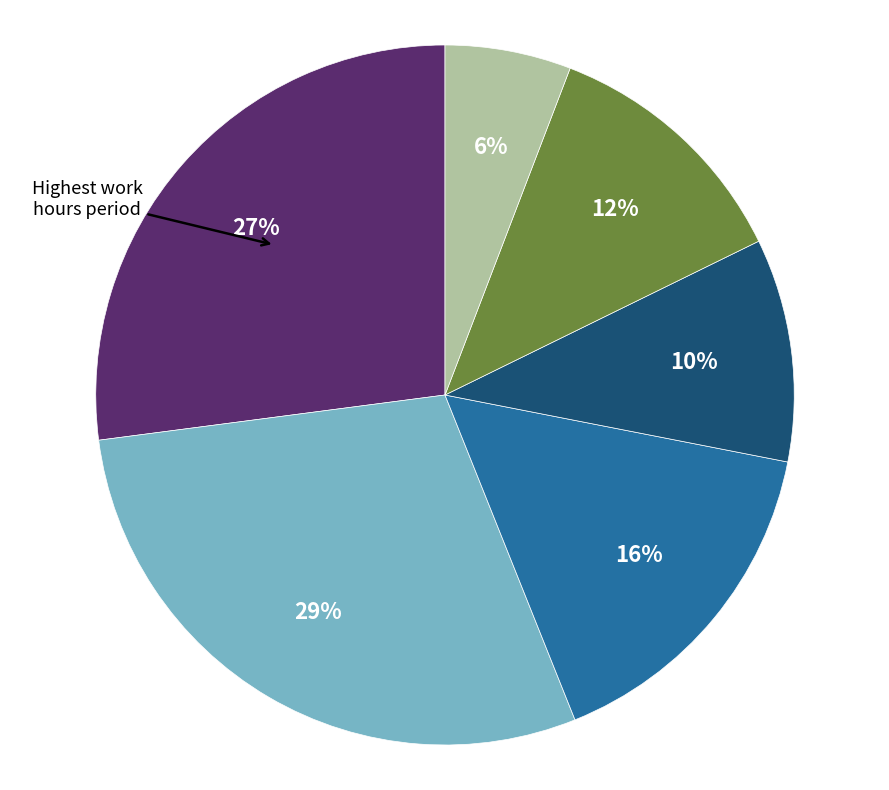

Count the number of slices in the pie.

6